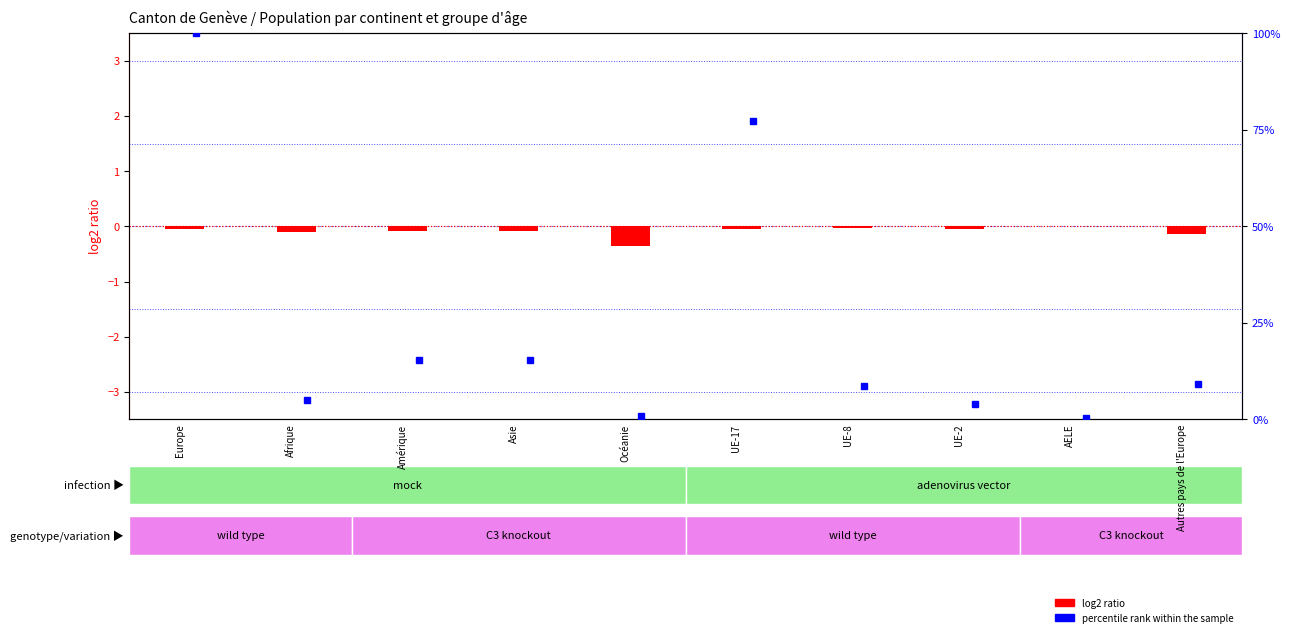

Rank the categories by value from lowest to highest.

Océanie, Autres pays de l'Europe, Afrique, Asie, Amérique, UE-2, Europe, UE-17, UE-8, AELE